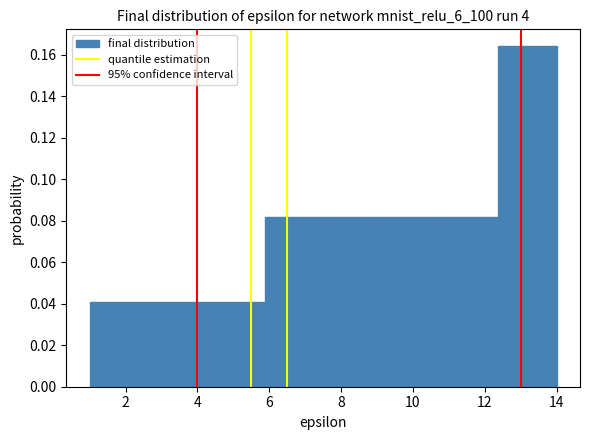

How tall is the bar that spans 9.2 to 10.8 on the x-axis? Neither the bar edges nor the heights are printed on the chart, so give them approximately, as read against the axes.

0.082